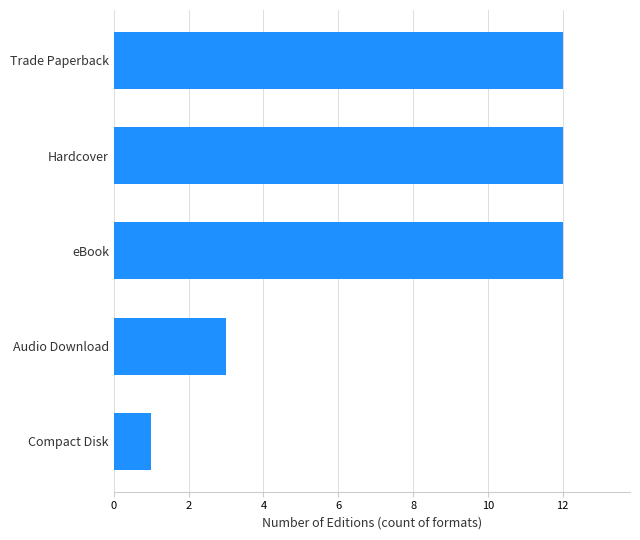

Is it true that the value at Hardcover is 12?

True